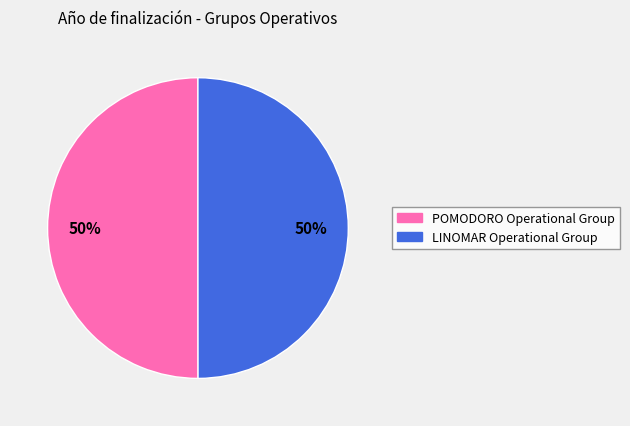

To the nearest percent, what is the combined percentage of LINOMAR Operational Group and POMODORO Operational Group?

100%